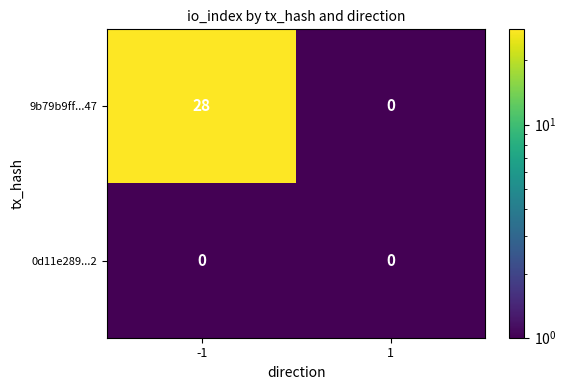

Reading right to left, extract all data points from this chart.

9b79b9ff...47: 0	28
0d11e289...2: 0	0